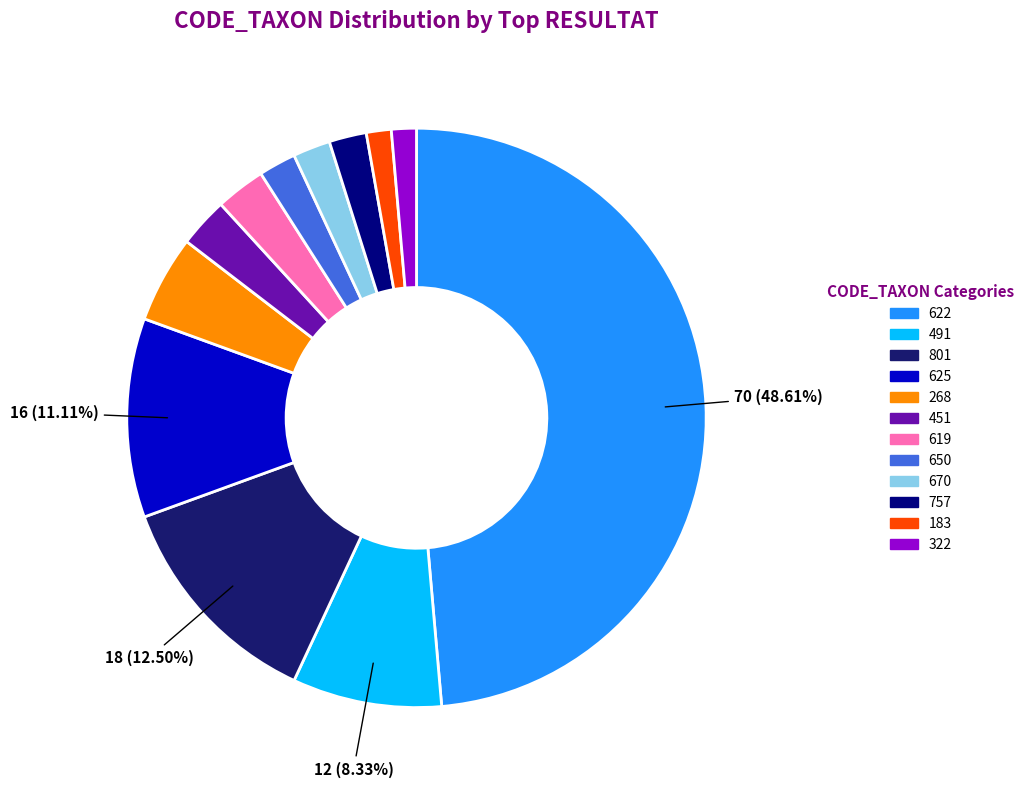

Is there a majority slice in this chart?

No